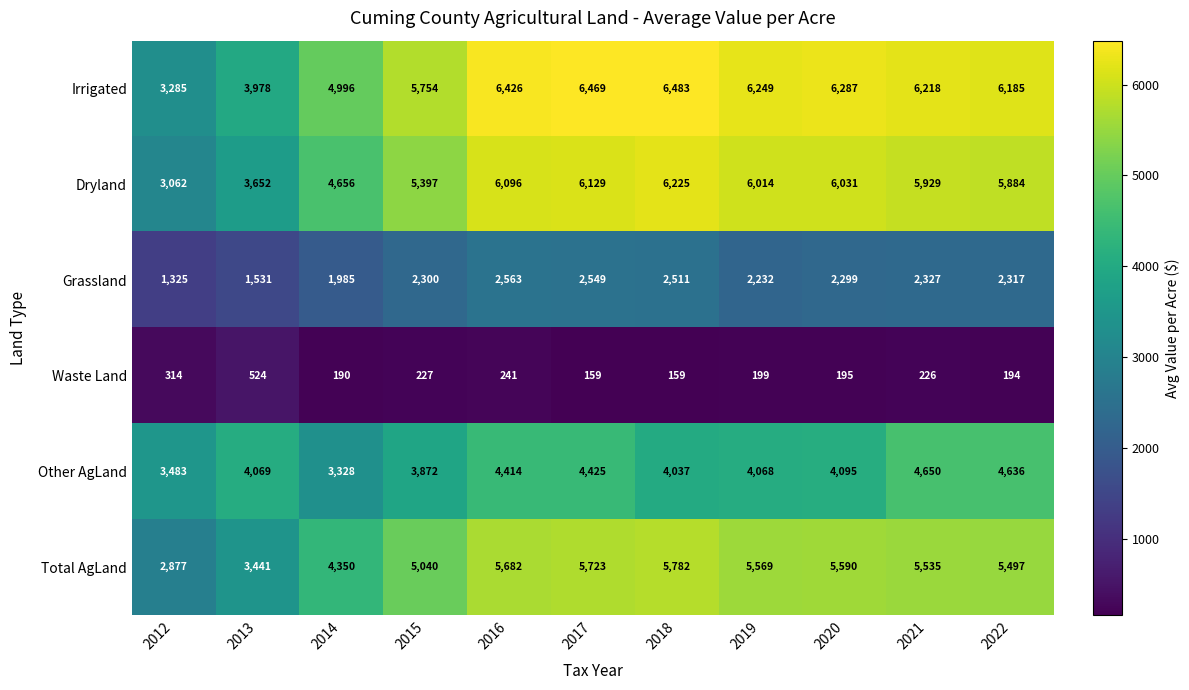

The Irrigated series shows 2890 at 2019. True or false?

False